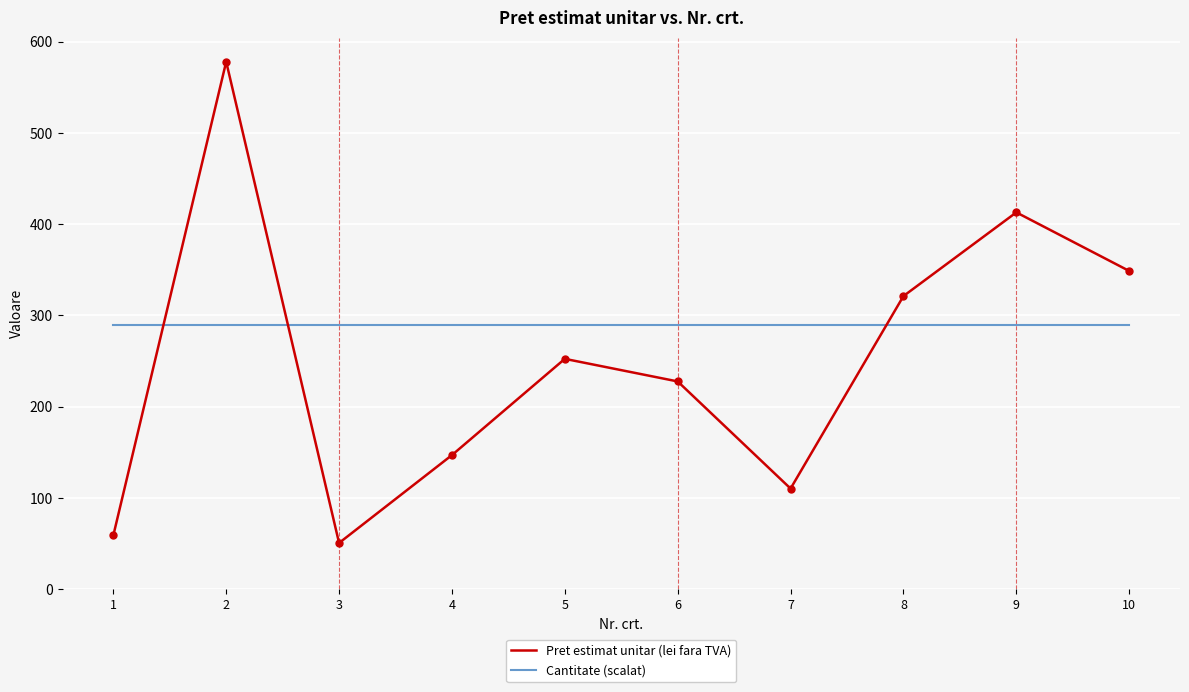

What is the approximate value of Cantitate (scalat) at 4?

289.0